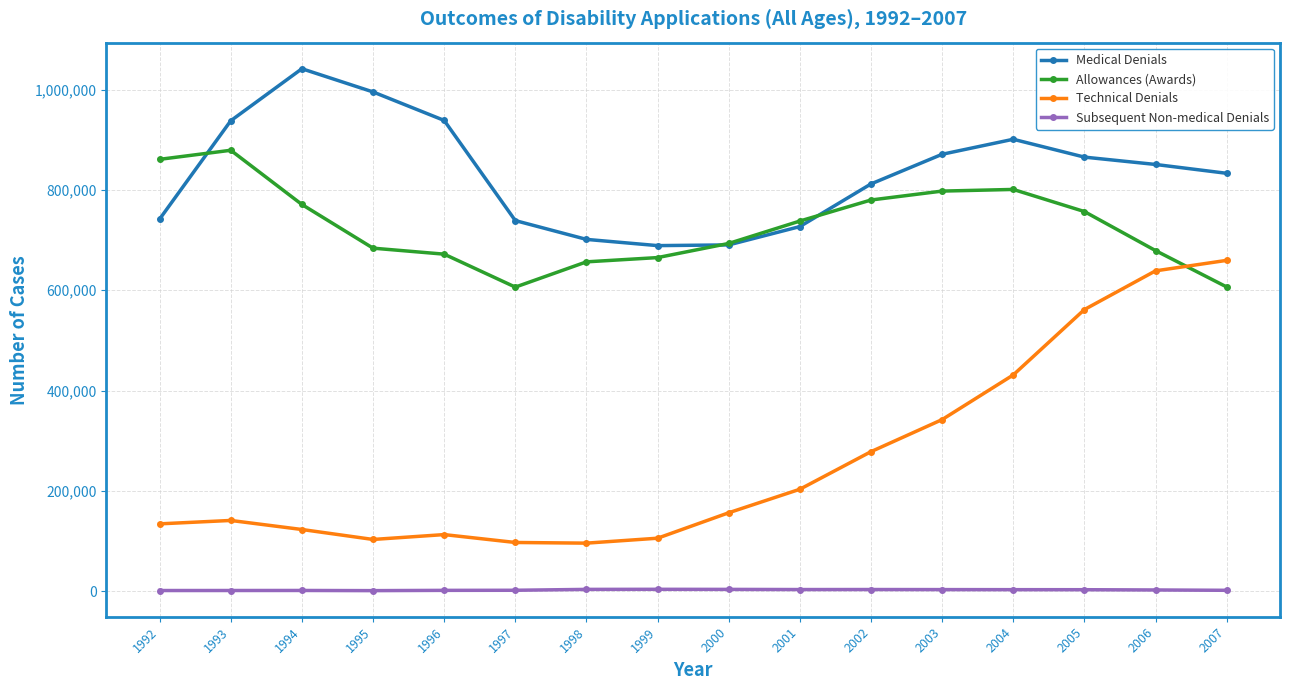

True or false: Allowances (Awards) has more than 1 interior local peaks.

True